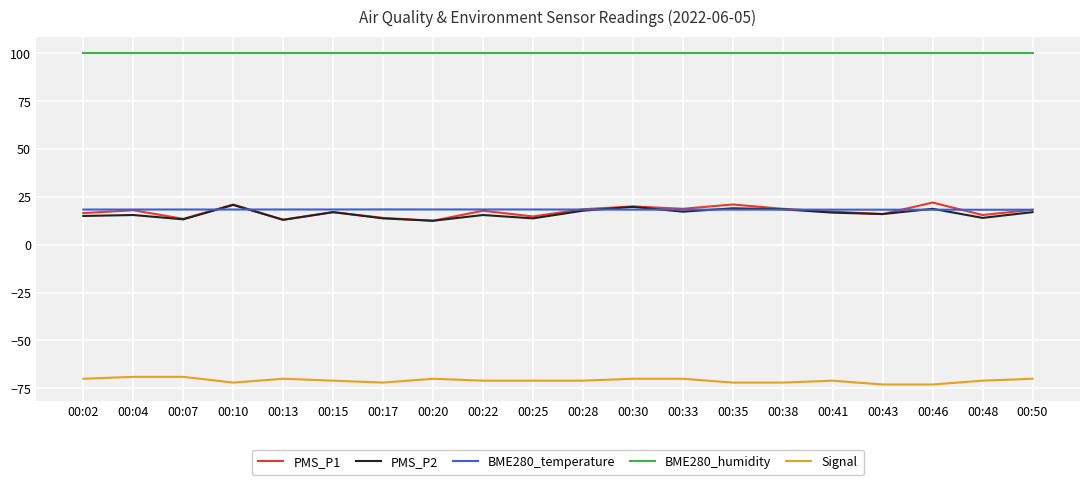

True or false: BME280_humidity and PMS_P1 cross at least once.

False